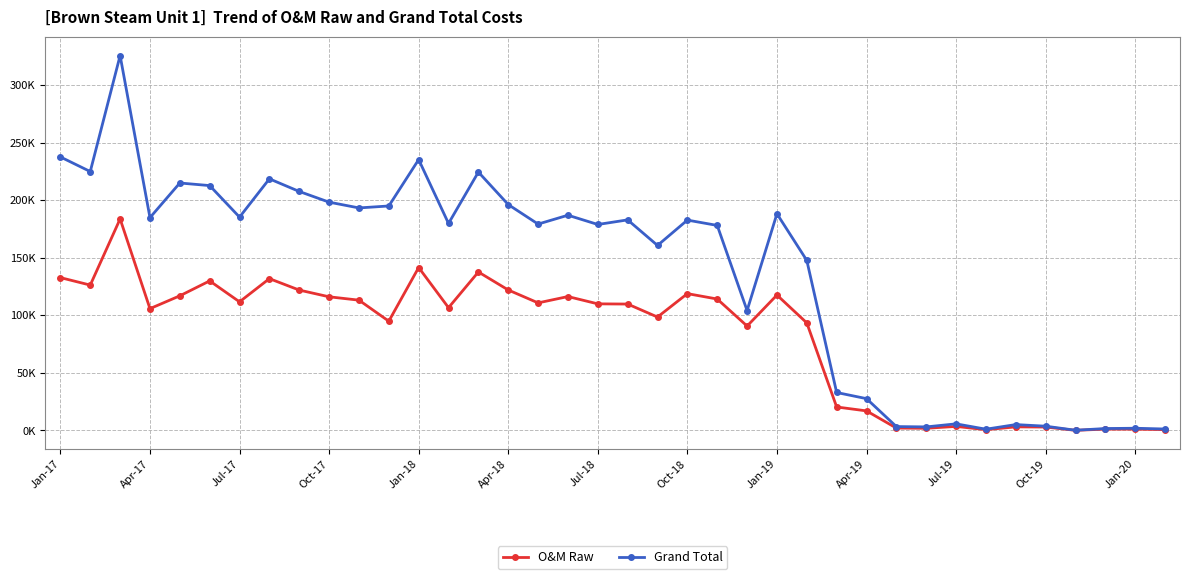

Rank the series by their maximum value, from highest to lowest.

Grand Total, O&M Raw